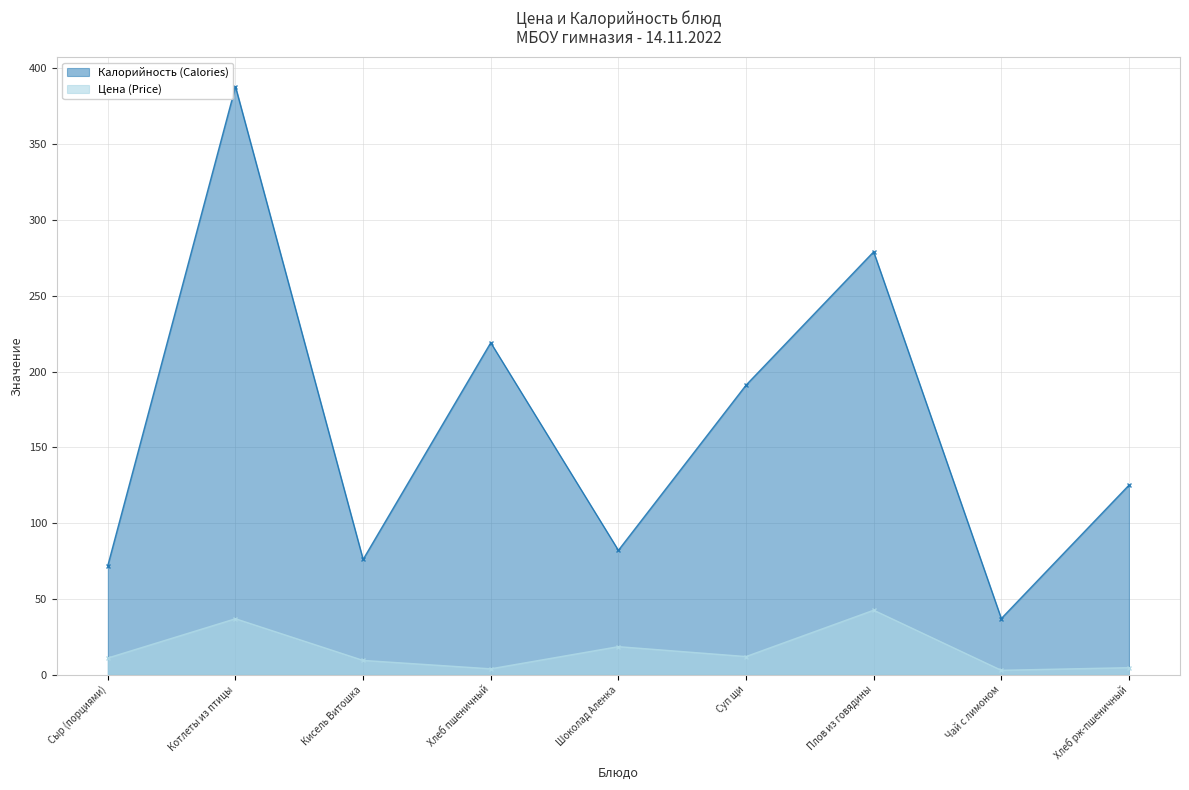

What is the difference between the Цена (Price) values at Хлеб рж-пшеничный and Шоколад Аленка?

13.9